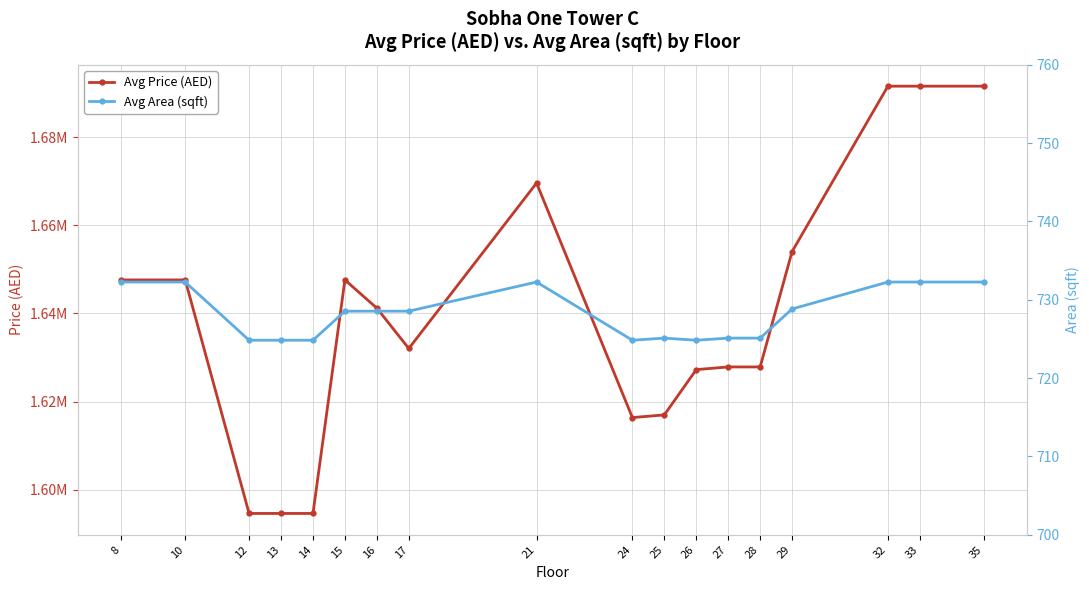

Which series changed the most between 8 and 28?

Avg Price (AED)